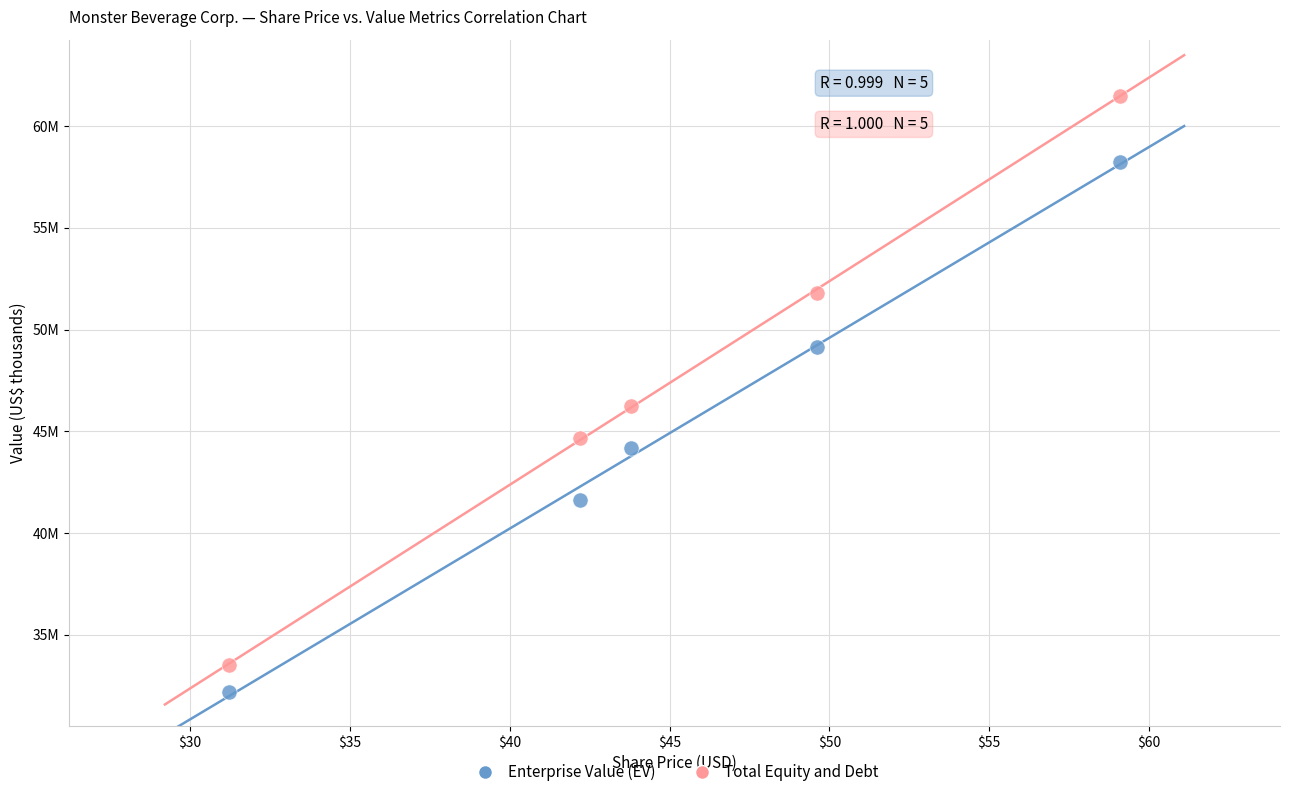

Which series has the widest spread of Y values?

Total Equity and Debt